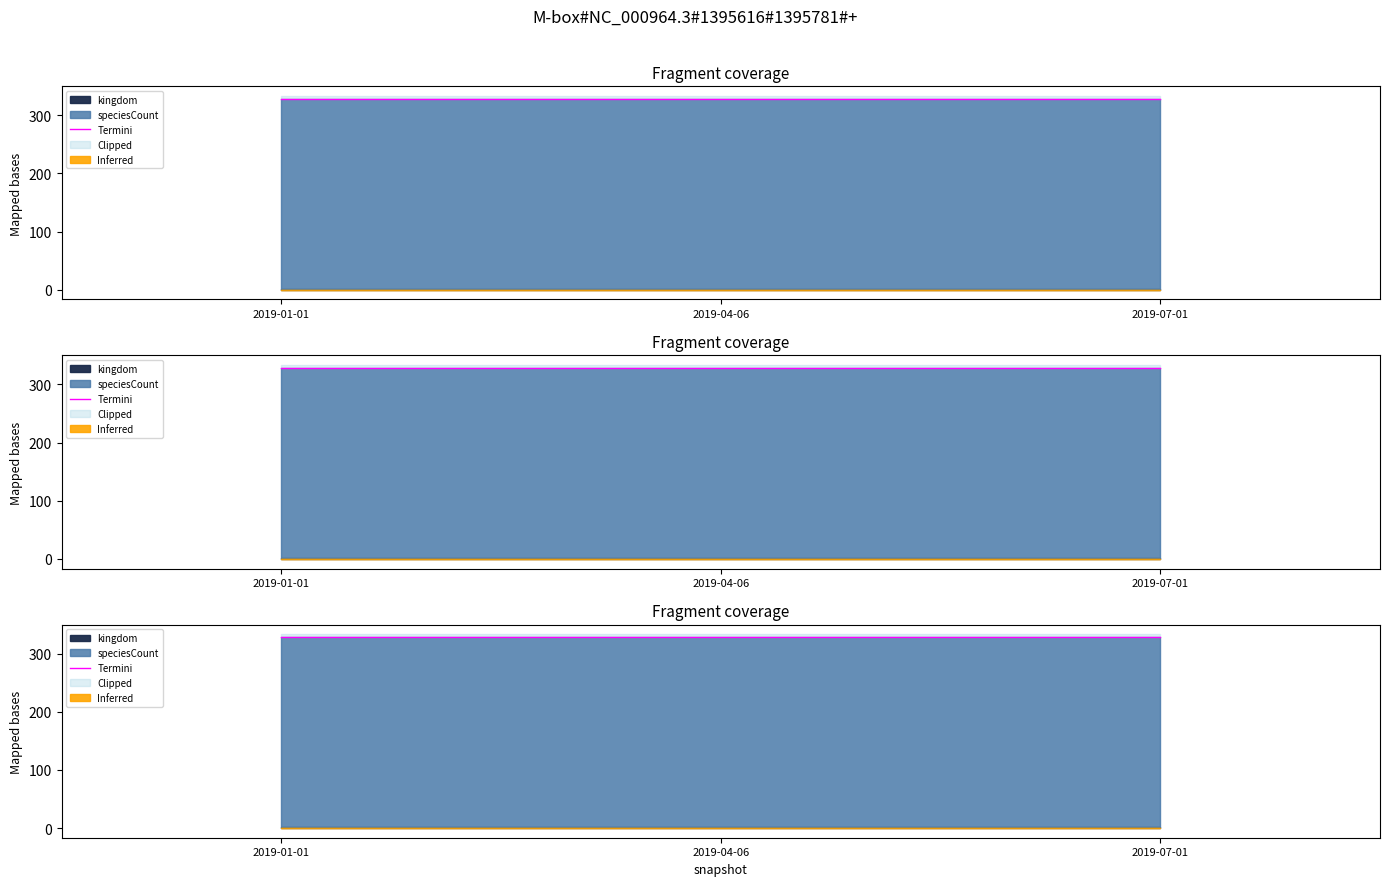

What is the smallest value displayed?

1